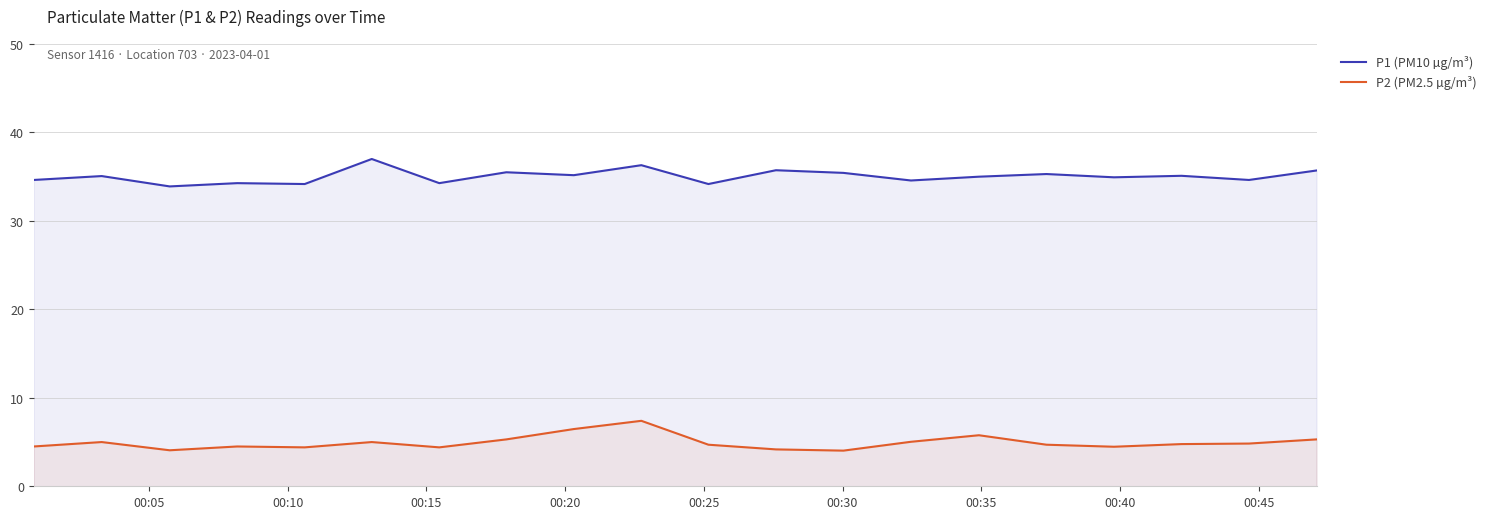

What is the highest value of the P2 (PM2.5 µg/m³) series?

7.4